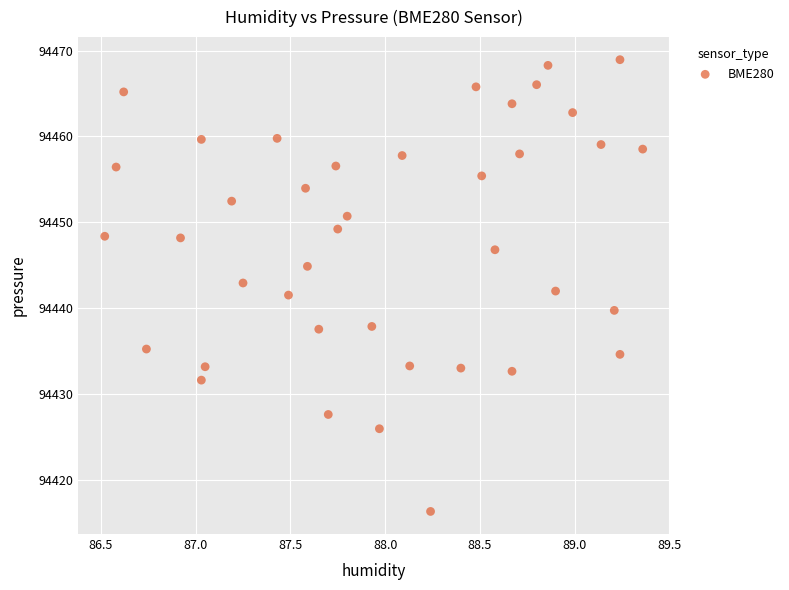

What is the range of Y values (max minus min)?

52.6